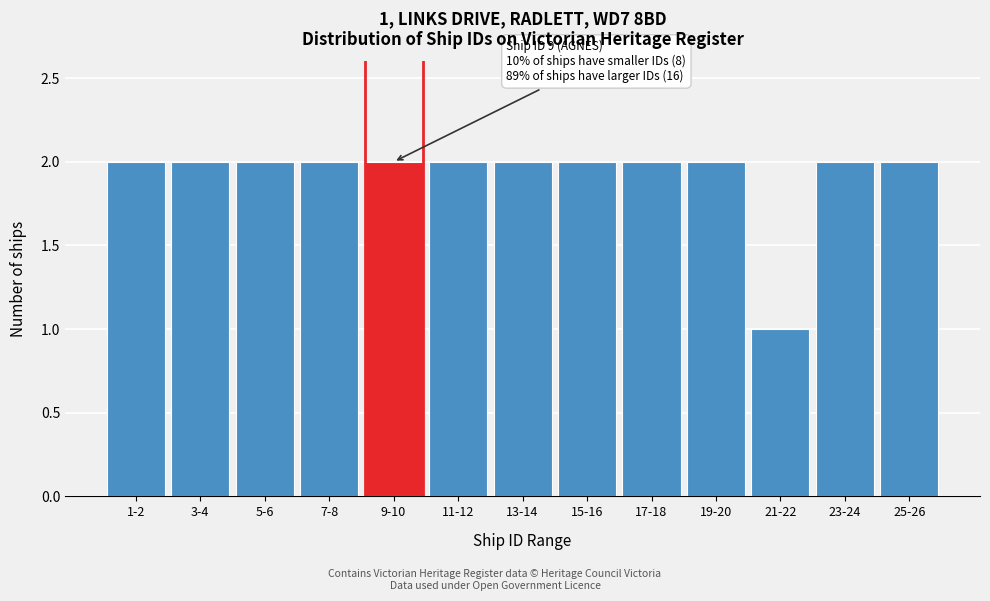

Reading right to left, what are all the values shown in this chart?

25-26=2	23-24=2	21-22=1	19-20=2	17-18=2	15-16=2	13-14=2	11-12=2	9-10=2	7-8=2	5-6=2	3-4=2	1-2=2